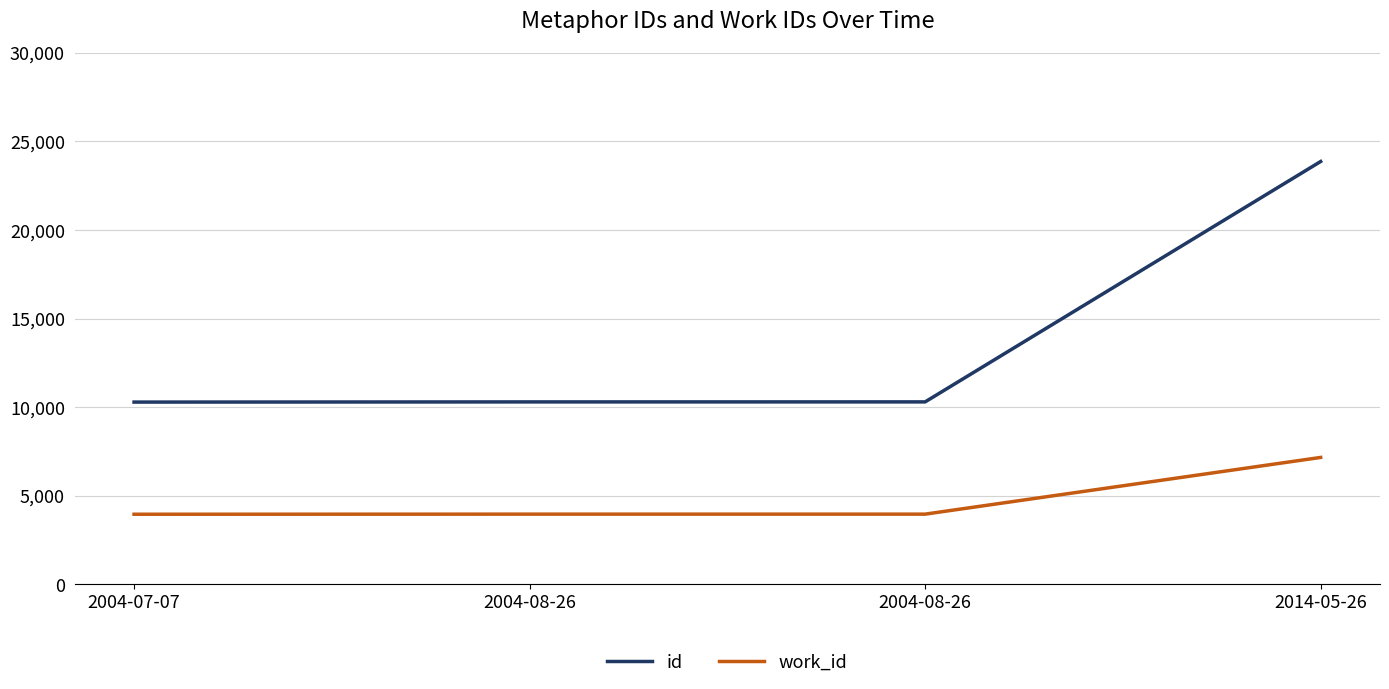

List the series in order of their overall mean, lowest first.

work_id, id